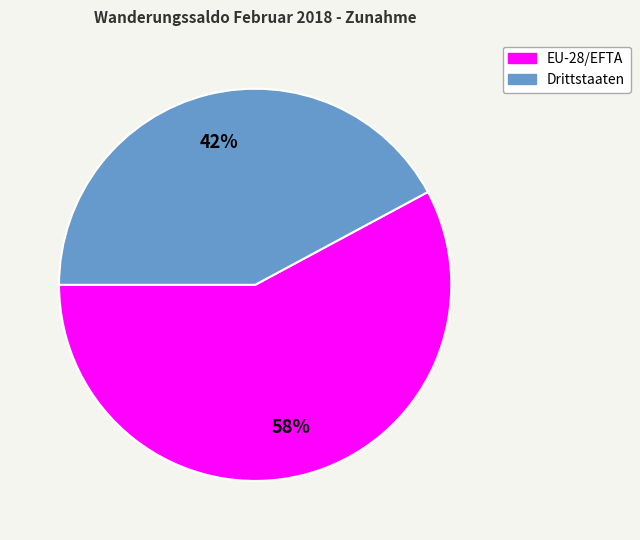

What is the ratio of the value at Drittstaaten to the value at EU-28/EFTA?

0.7